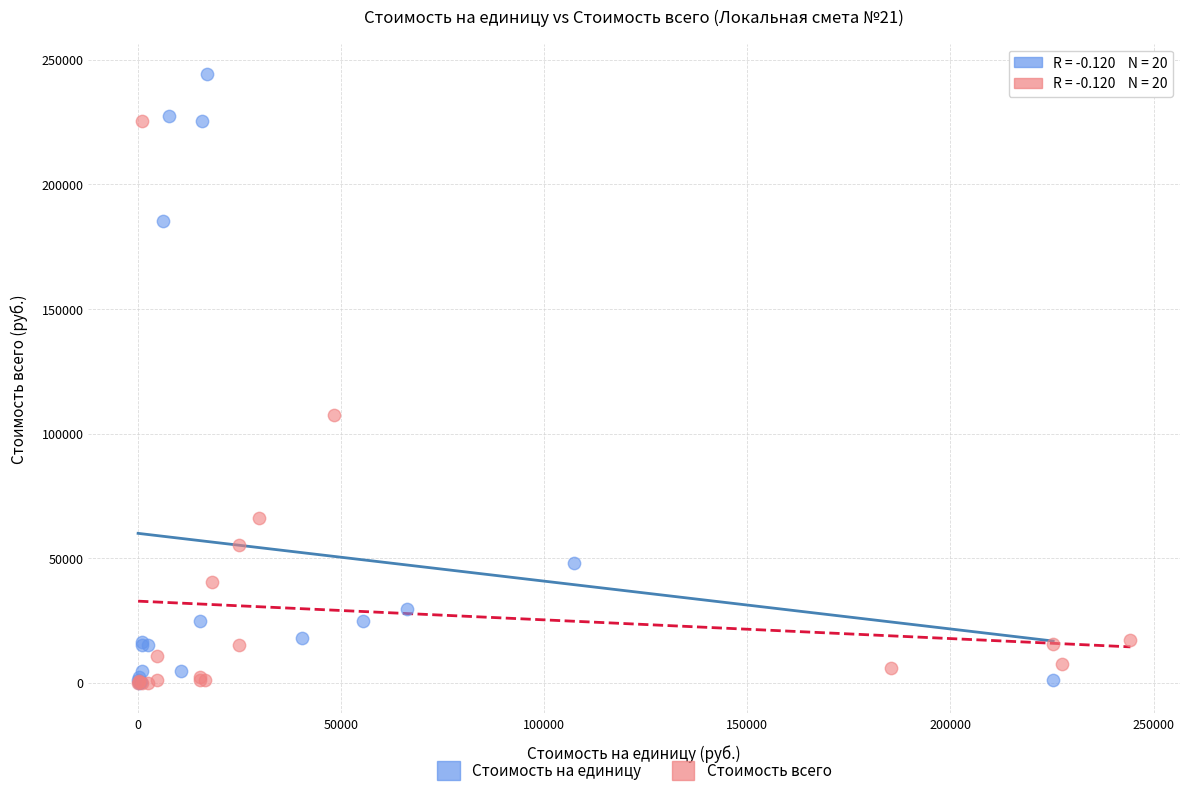

Which series has the largest Y range (max minus min)?

Стоимость на единицу